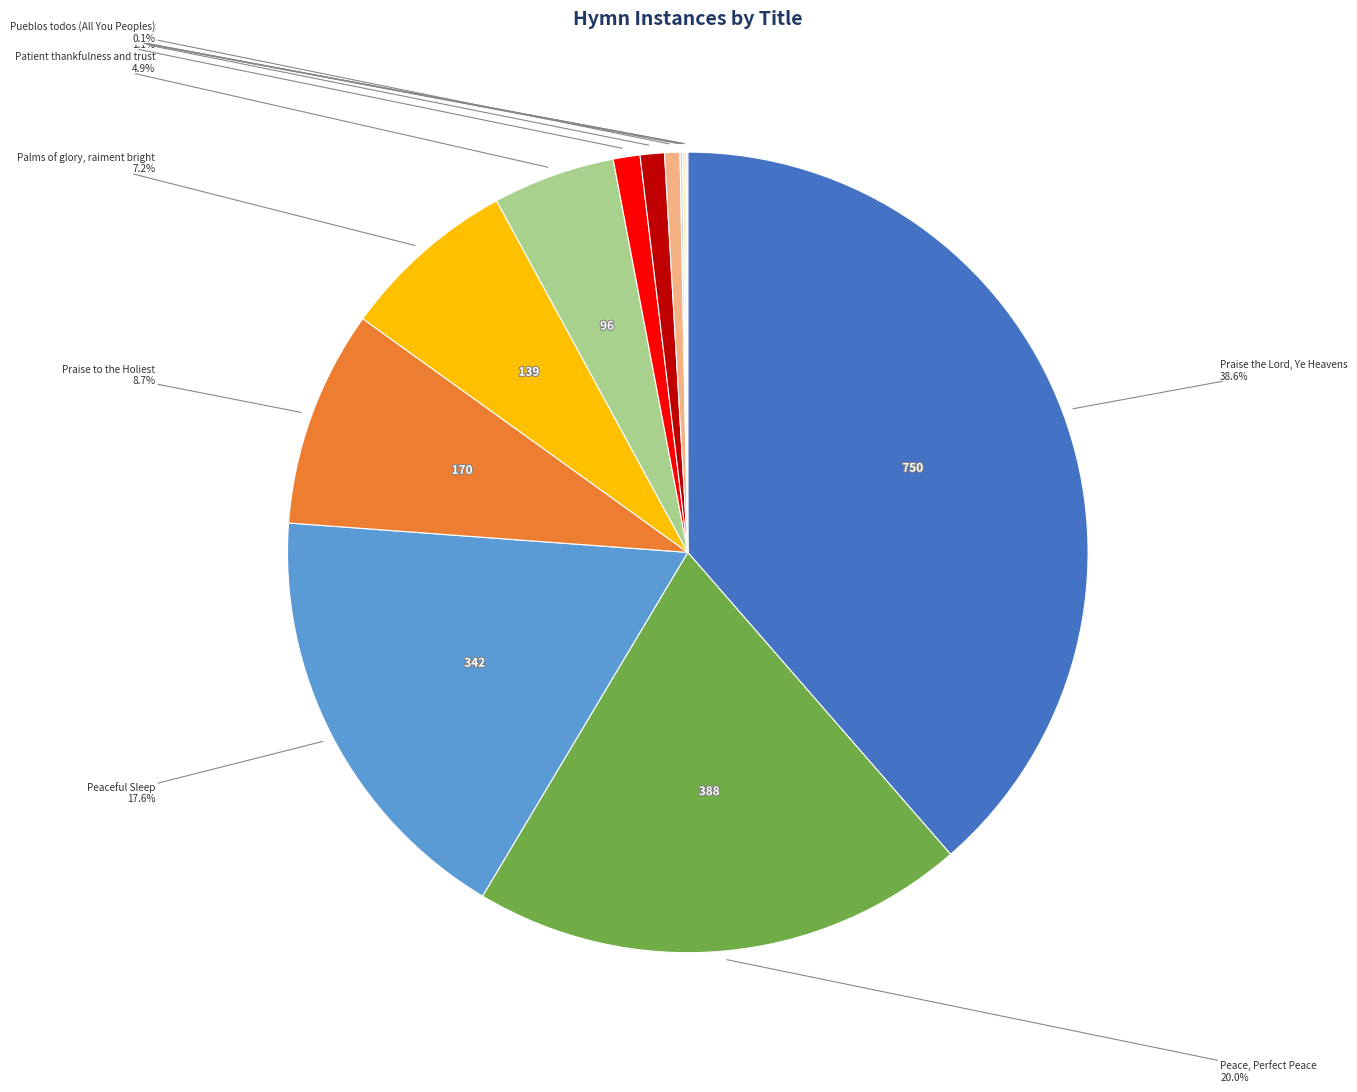

Is there a majority slice in this chart?

No